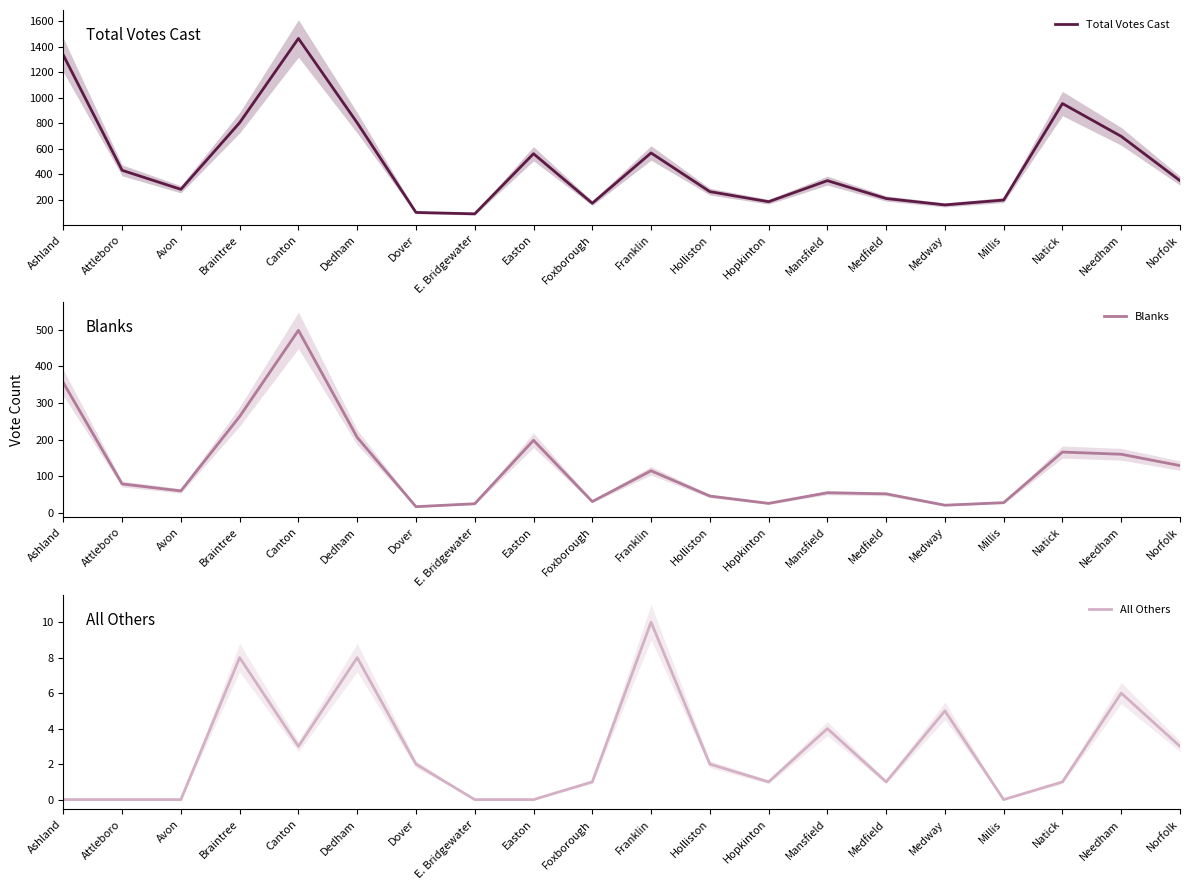

What is the value of the Total Votes Cast point at the 16th from the left?

160